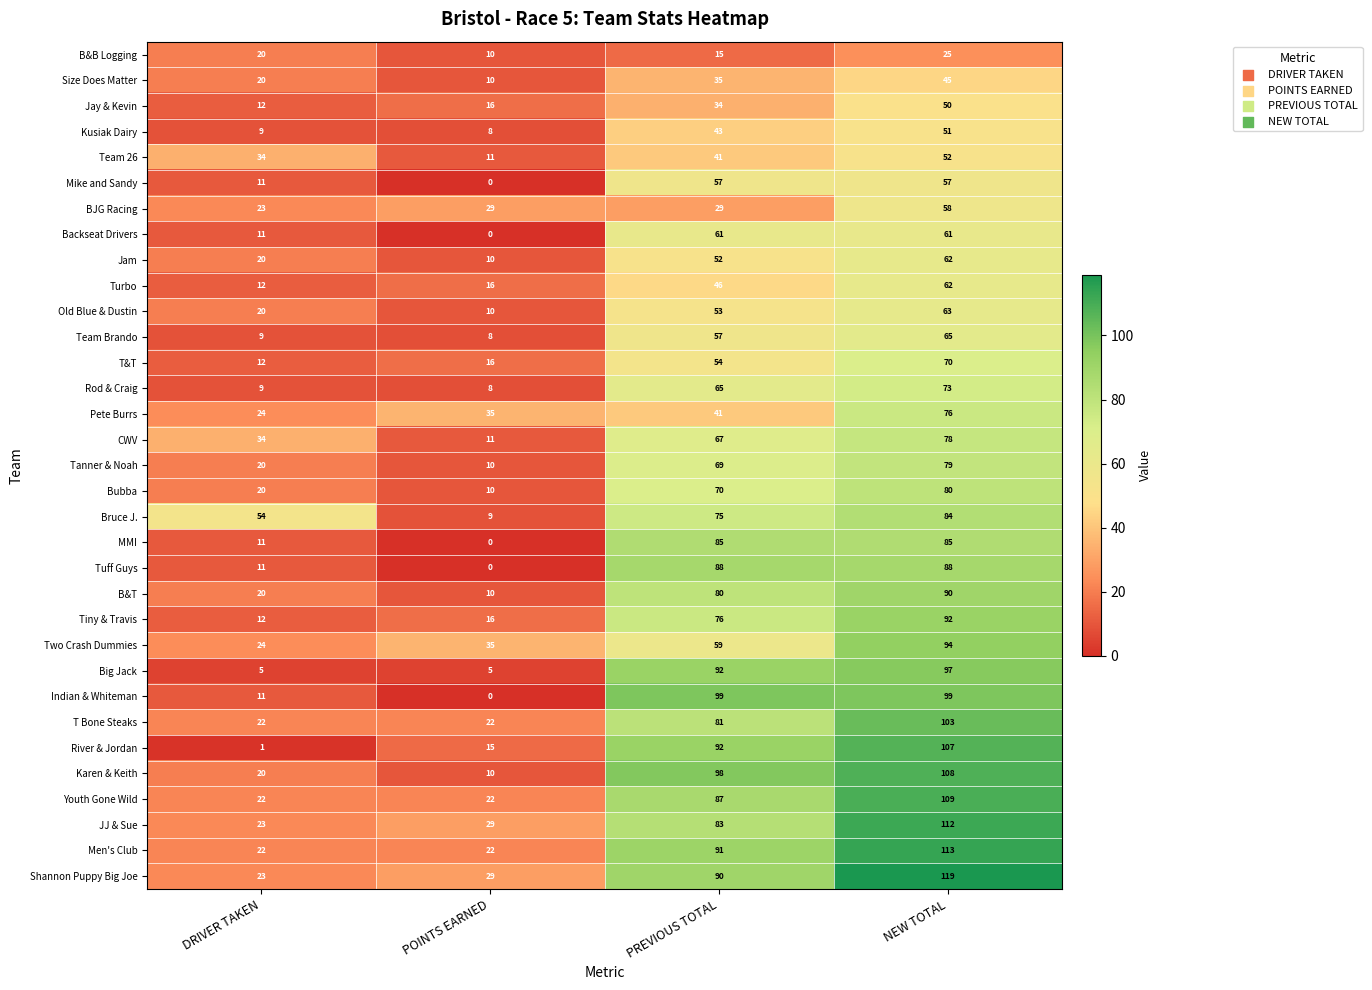

How many series are shown in this chart?

33